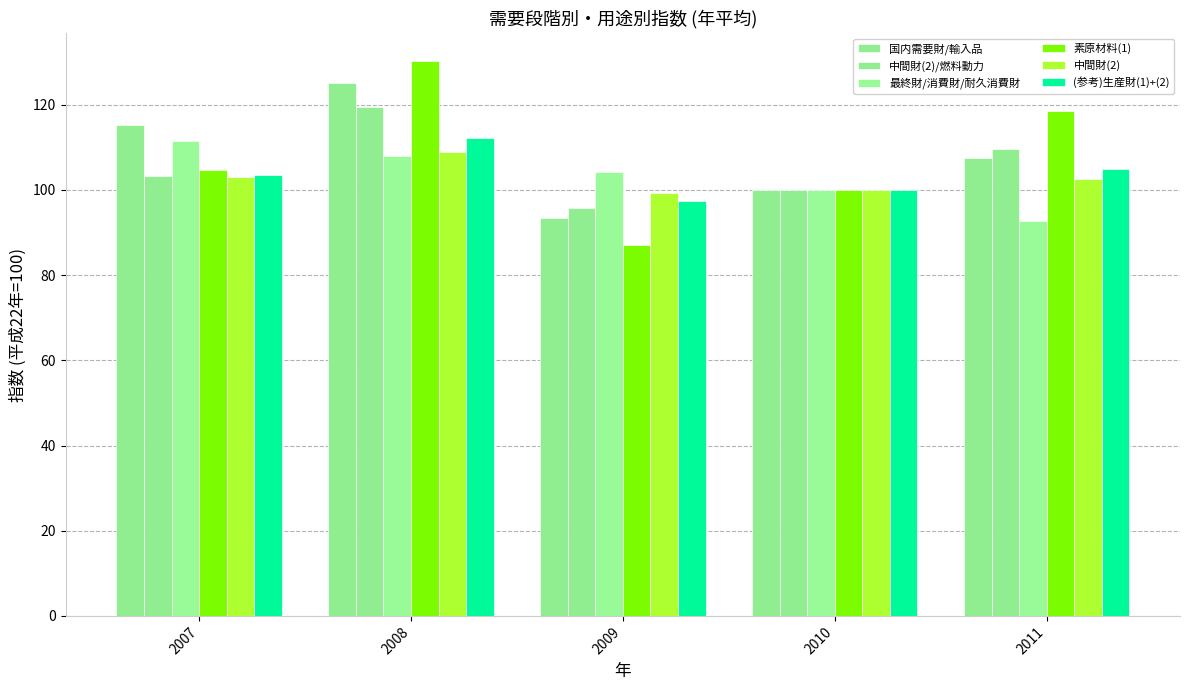

How many groups of bars are there?

5